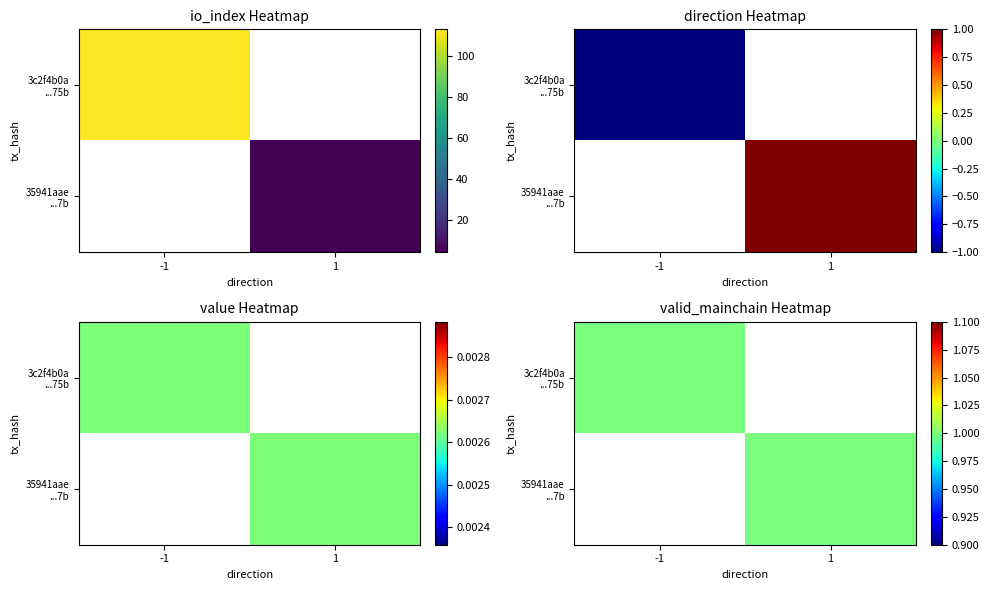

Where does the 3c2f4b0a54b314dcdb8f7e75187b340af81d75b series first go above 1?

io_index